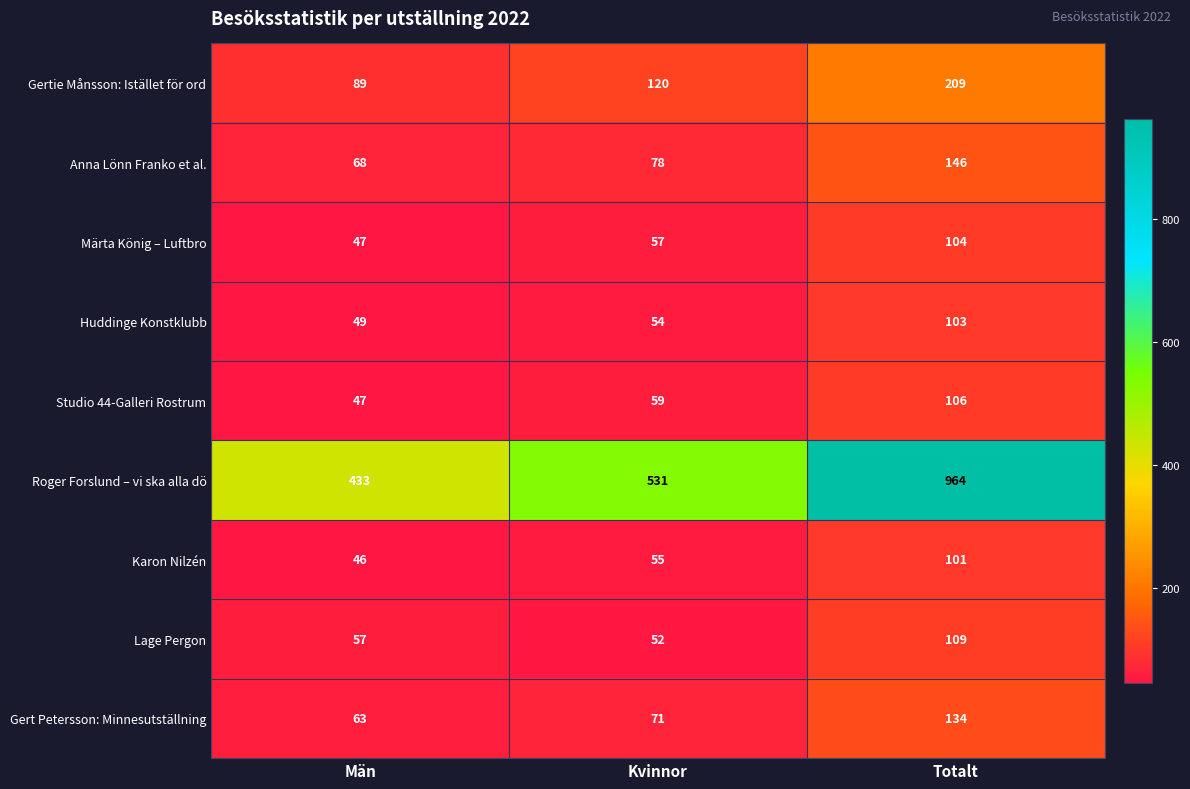

Reading left to right, list all the values displayed in this chart.

Gertie Månsson: Istället för ord: Män=89	Kvinnor=120	Totalt=209
Anna Lönn Franko et al.: Män=68	Kvinnor=78	Totalt=146
Märta König – Luftbro: Män=47	Kvinnor=57	Totalt=104
Huddinge Konstklubb: Män=49	Kvinnor=54	Totalt=103
Studio 44-Galleri Rostrum: Män=47	Kvinnor=59	Totalt=106
Roger Forslund – vi ska alla dö: Män=433	Kvinnor=531	Totalt=964
Karon Nilzén: Män=46	Kvinnor=55	Totalt=101
Lage Pergon: Män=57	Kvinnor=52	Totalt=109
Gert Petersson: Minnesutställning: Män=63	Kvinnor=71	Totalt=134